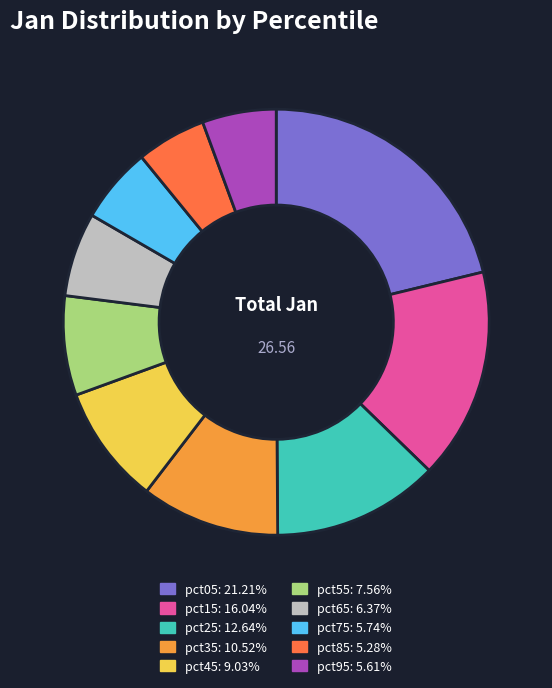

How many slices are in this pie chart?

10